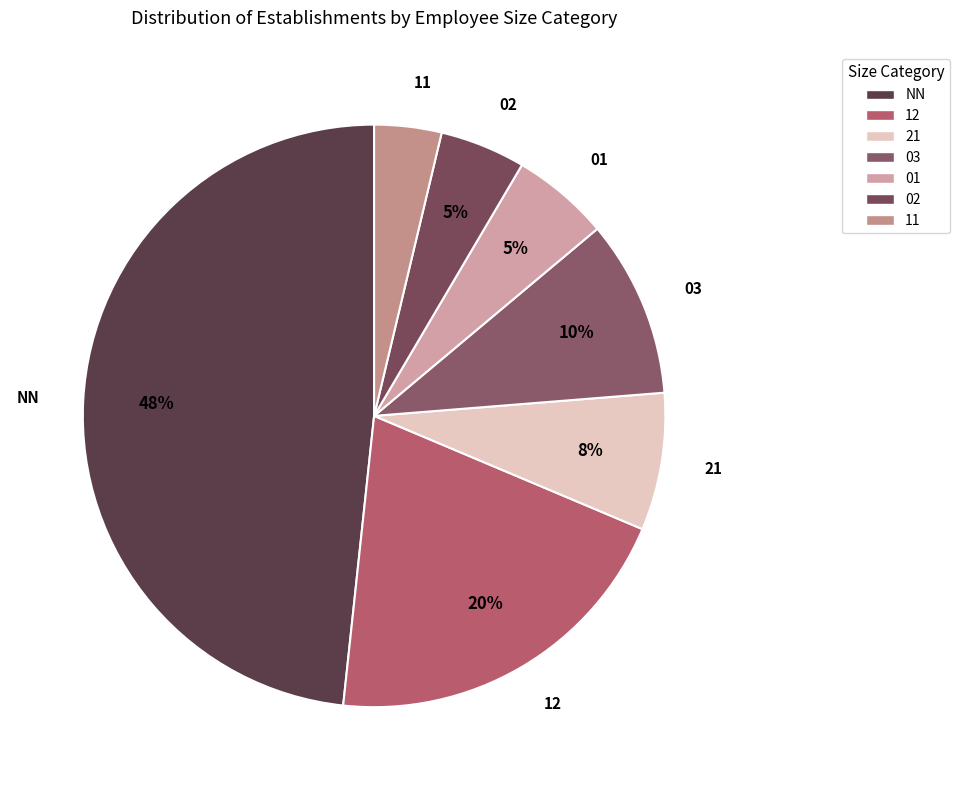

True or false: 03 accounts for 17% of the total.

False